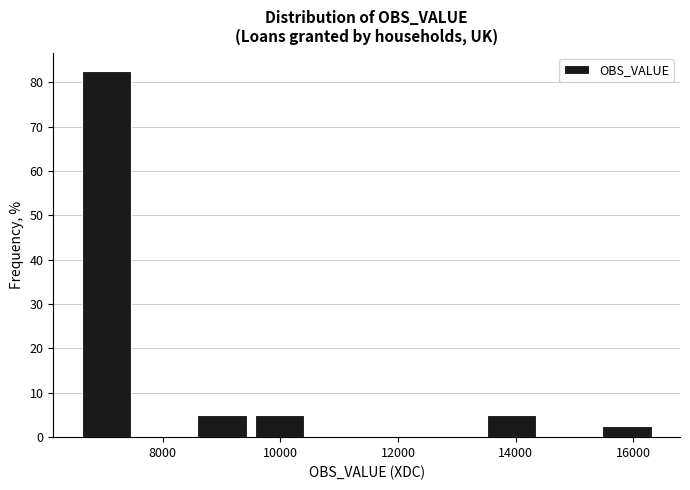

Reading left to right, list every bar in this chart as the range it spans on the x-axis followed by its height. Neither the bar edges nor the heights are printed on the chart, so give them approximately, as read against the axes.

6600 to 7600: 83
7600 to 8600: 0
8600 to 9400: 5
9400 to 10400: 5
10400 to 11400: 0
11400 to 12400: 0
12400 to 13400: 0
13400 to 14400: 5
14400 to 15400: 0
15400 to 16400: 3